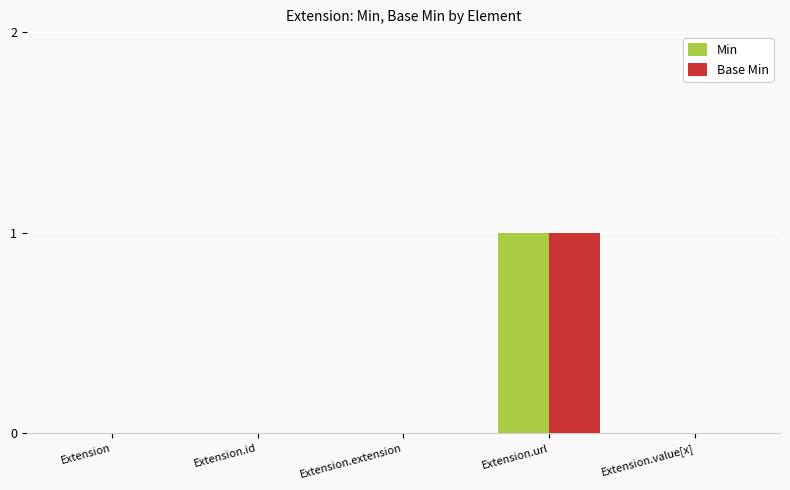

At which category is the sum across all series the highest?

Extension.url